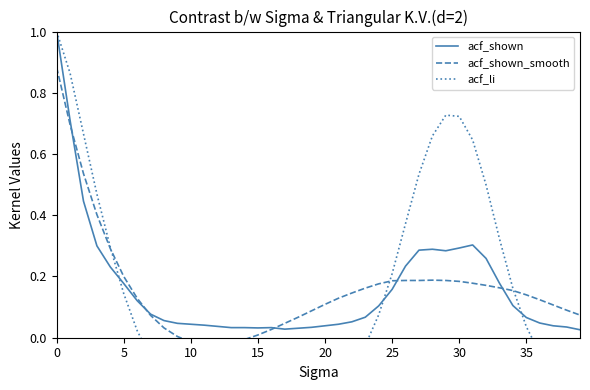

At how many categories does at least one series exceed 0?

40